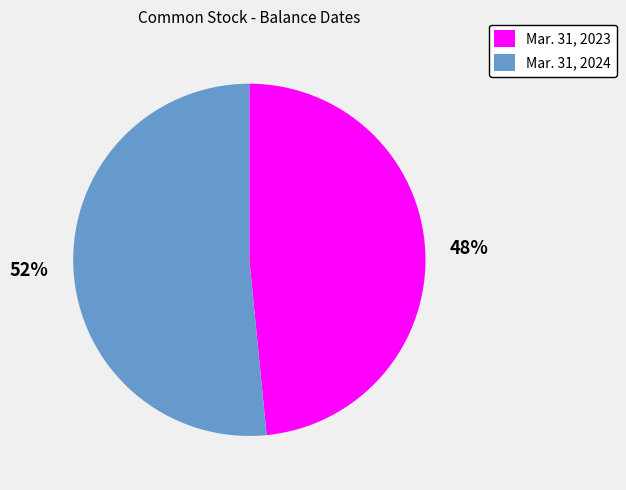

Which category has the biggest portion of the pie?

Mar. 31, 2024